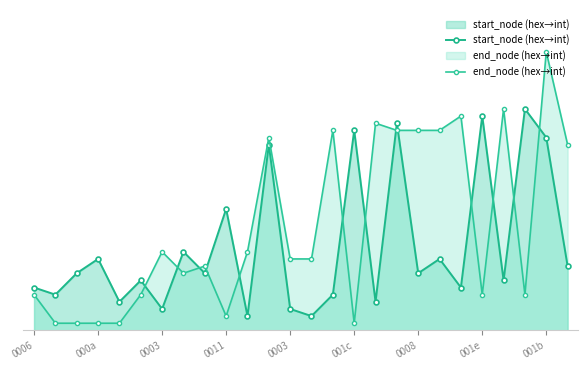

What is the value of the end_node (hex→int) point at the 11th from the left?

11